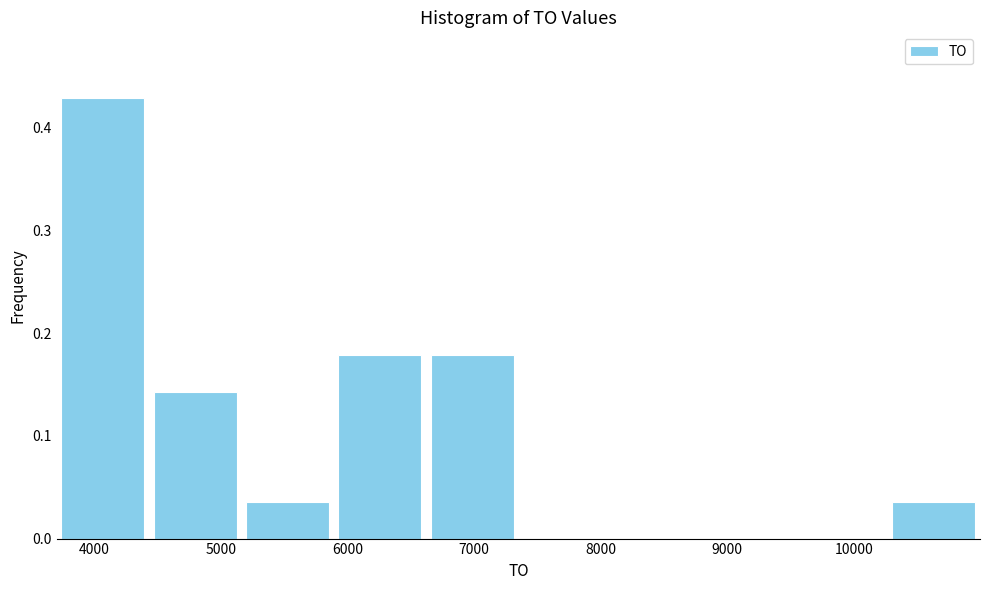

What is the height of the bar covering 5200 to 5900 on the x-axis? Neither the bar edges nor the heights are printed on the chart, so give them approximately, as read against the axes.

0.04